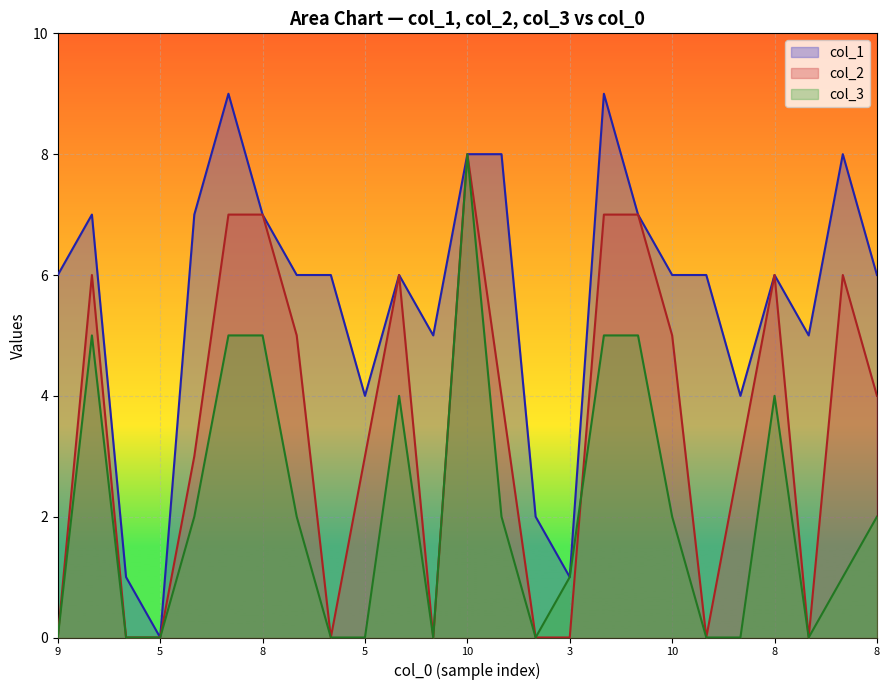

Is the value of col_1 at 3 greater than the value of col_3 at 8?

Yes